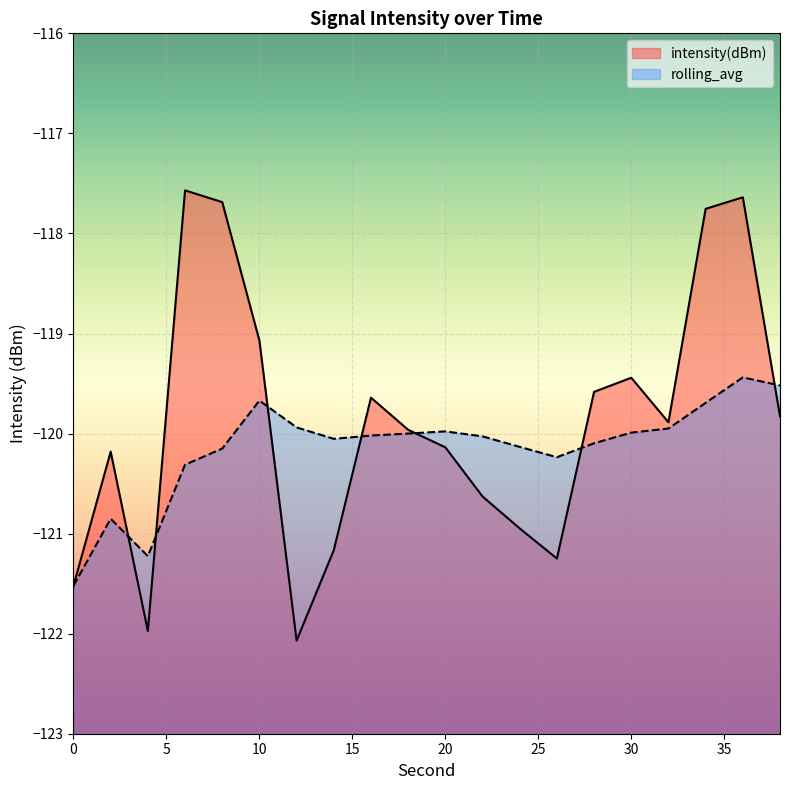

True or false: rolling_avg and intensity(dBm) cross at least once.

True